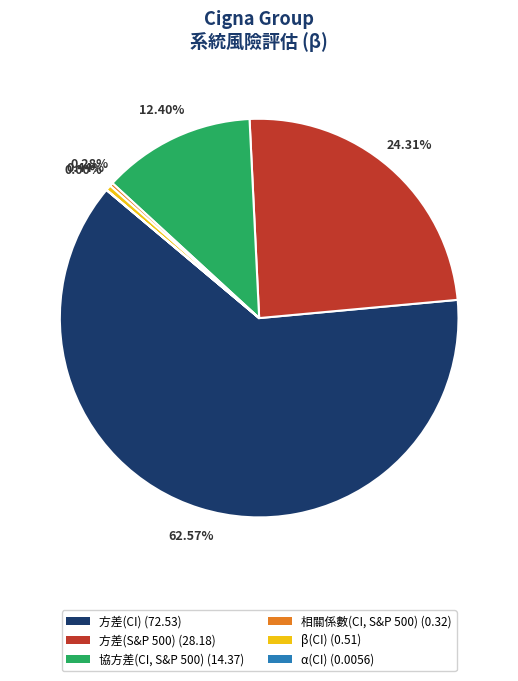

The 協方差(CI, S&P 500) slice represents 26% of the pie. True or false?

False